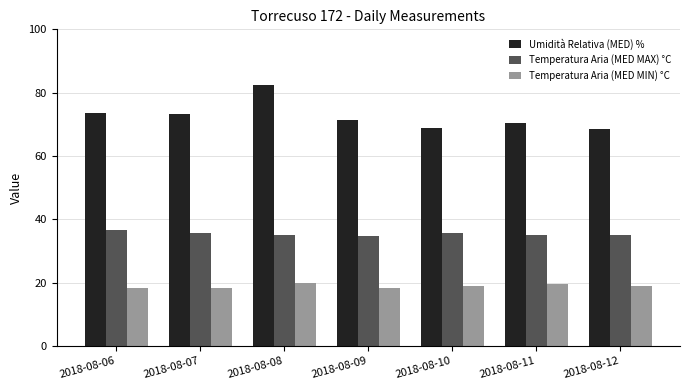

What is the difference between the maximum and minimum values in the Temperatura Aria (MED MIN) °C series?

1.6